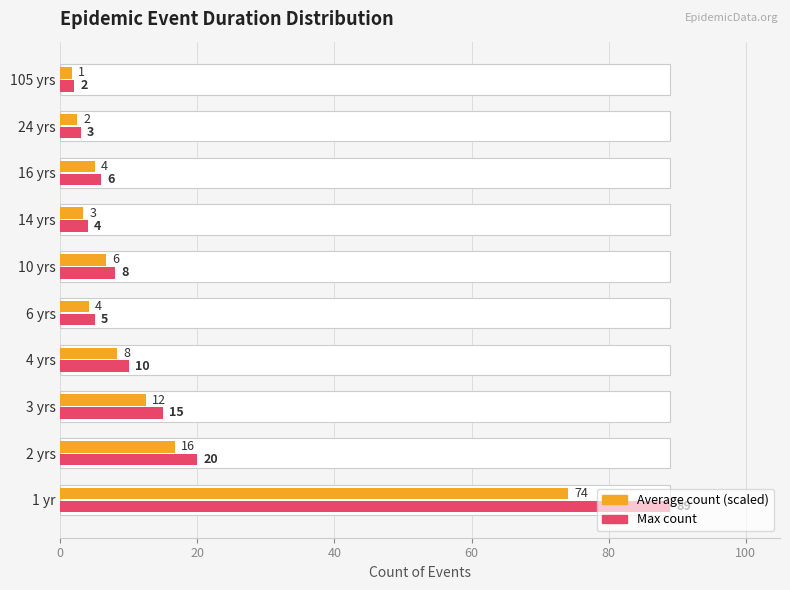

Does the chart contain stacked bars?

No